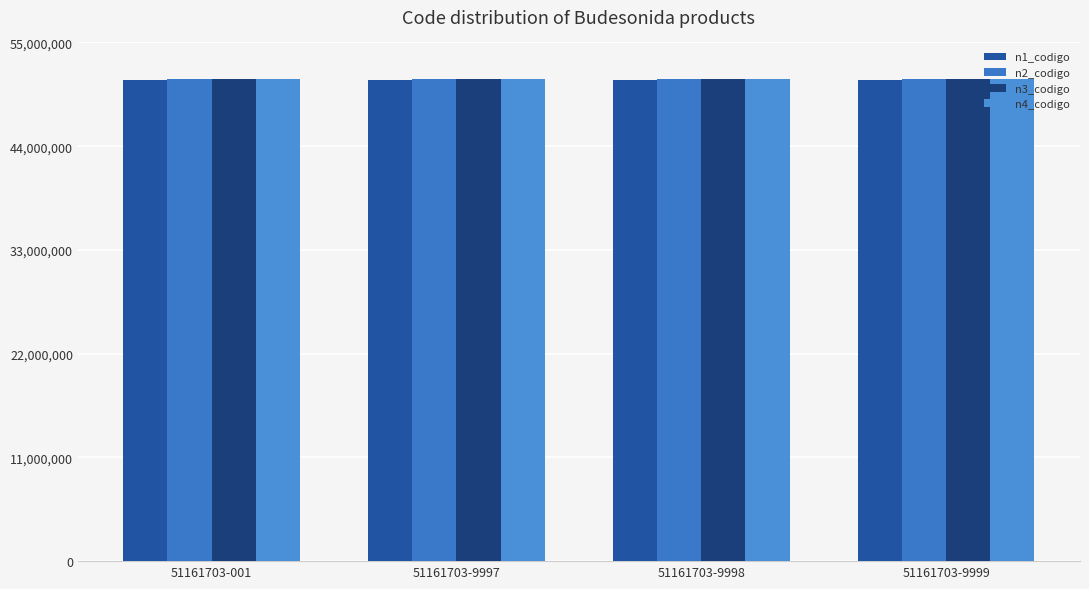

Count the number of data series in this chart.

4